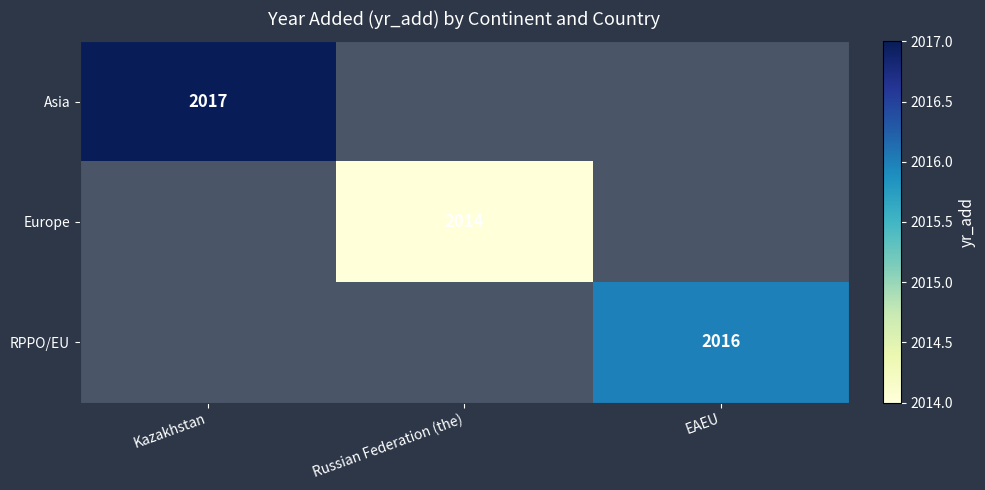

Is it true that Asia equals 1203 at Kazakhstan?

False